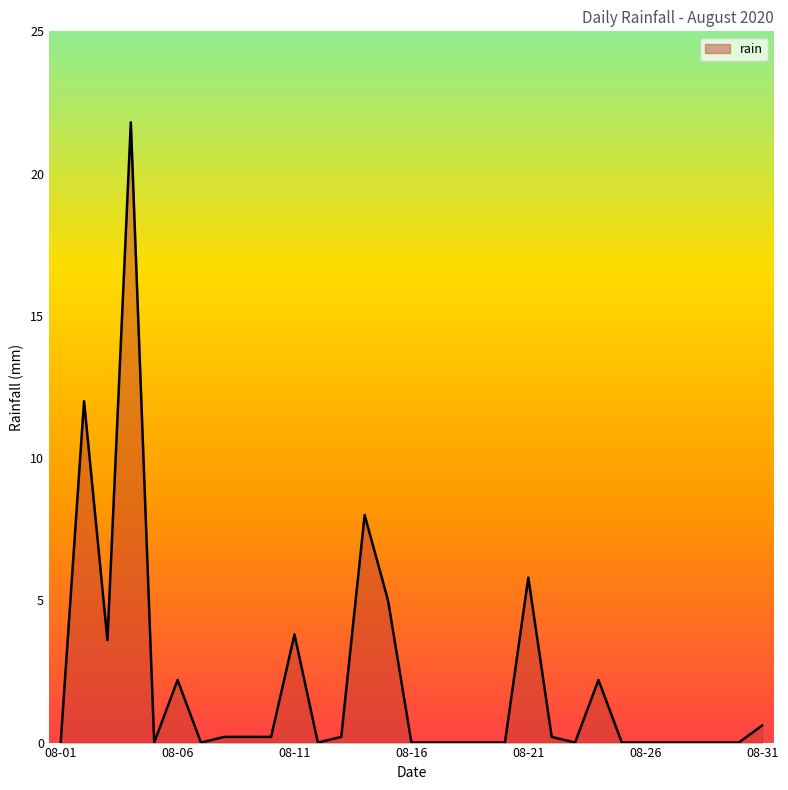

What is the greatest value displayed?

21.8